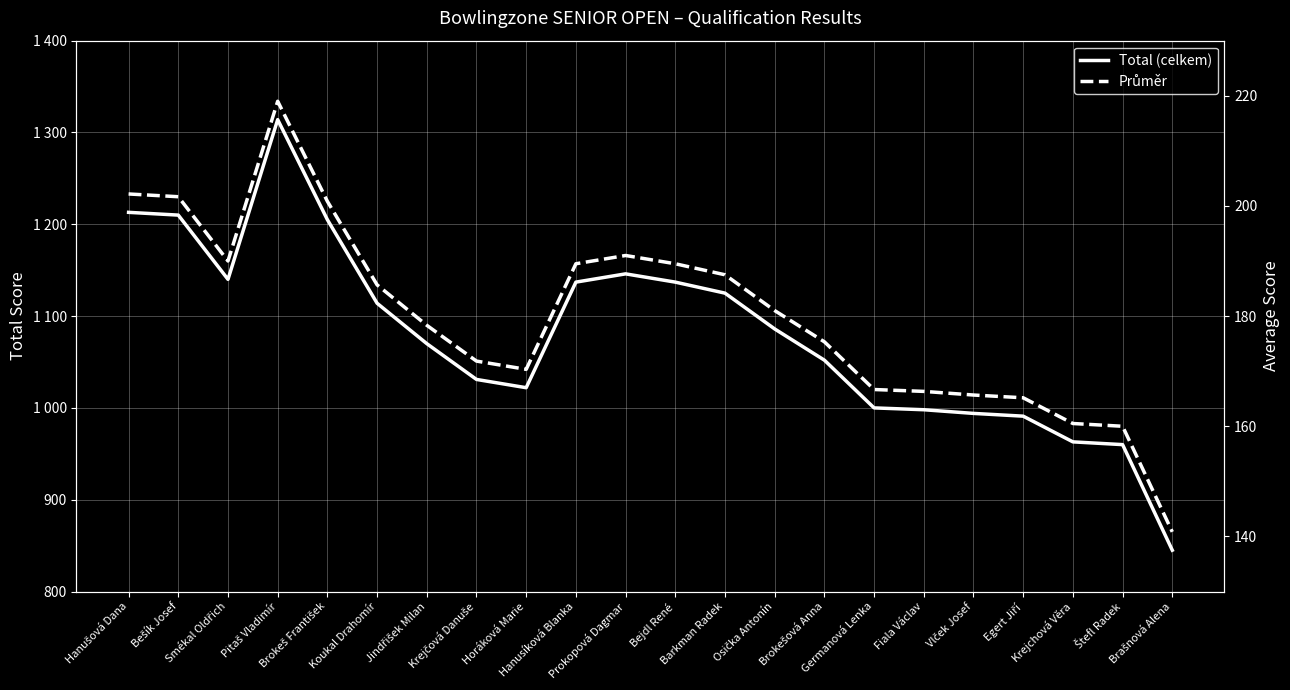

Is the value of Průměr at Germanová Lenka greater than the value of Total (celkem) at Brokeš František?

No